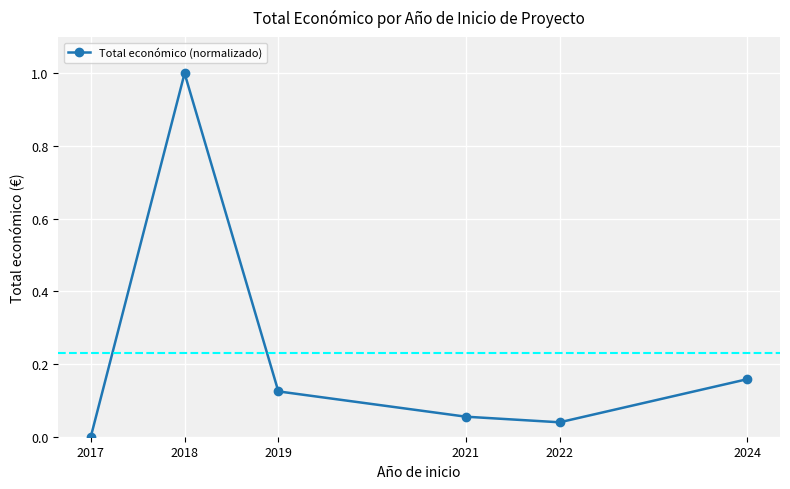

What is the sum of all values?

1.4